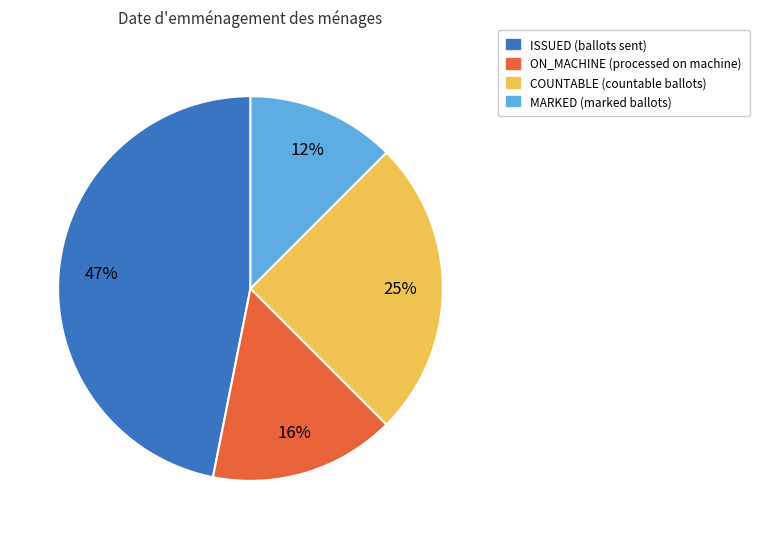

Is there any slice that represents more than half of the pie?

No